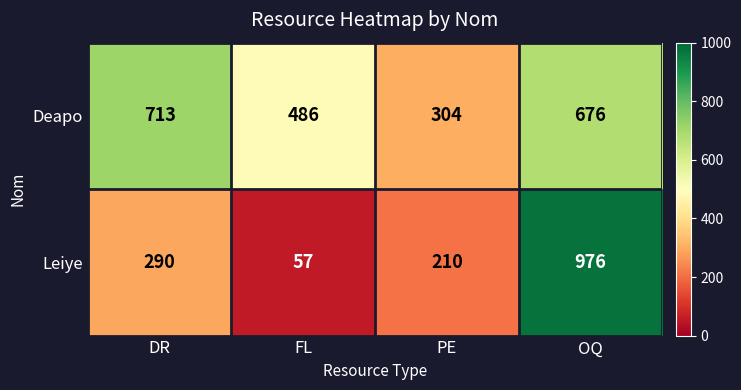

At which category is the sum across all series the highest?

OQ